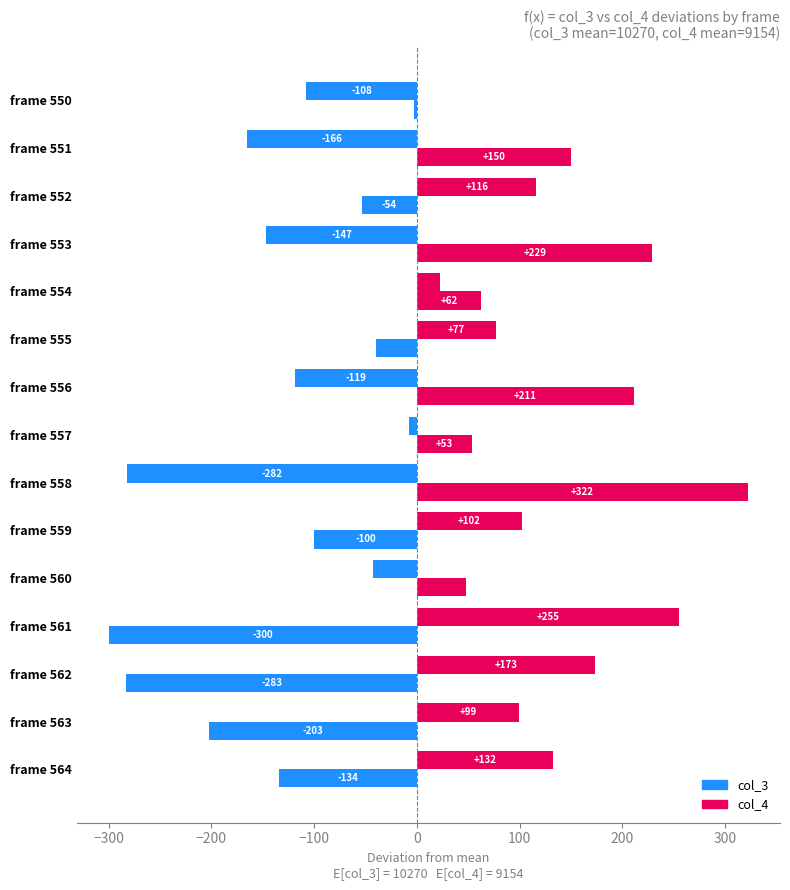

How many negative values does the col_4 series have?

7